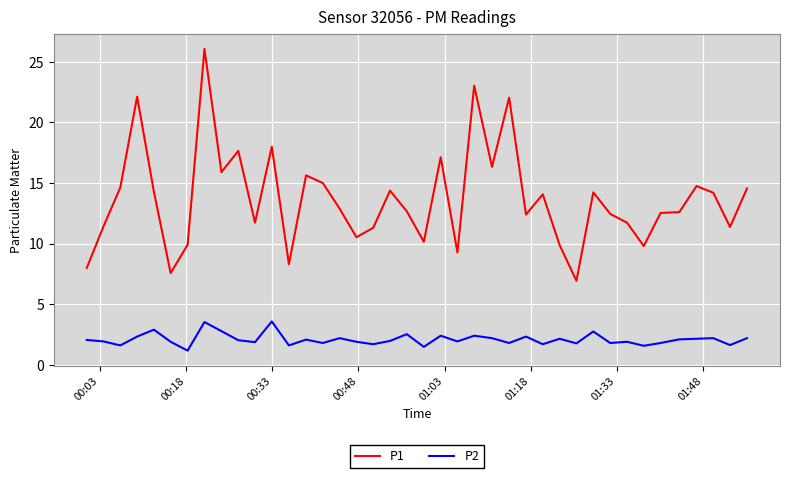

Is this an area chart (filled region under the line)?

No